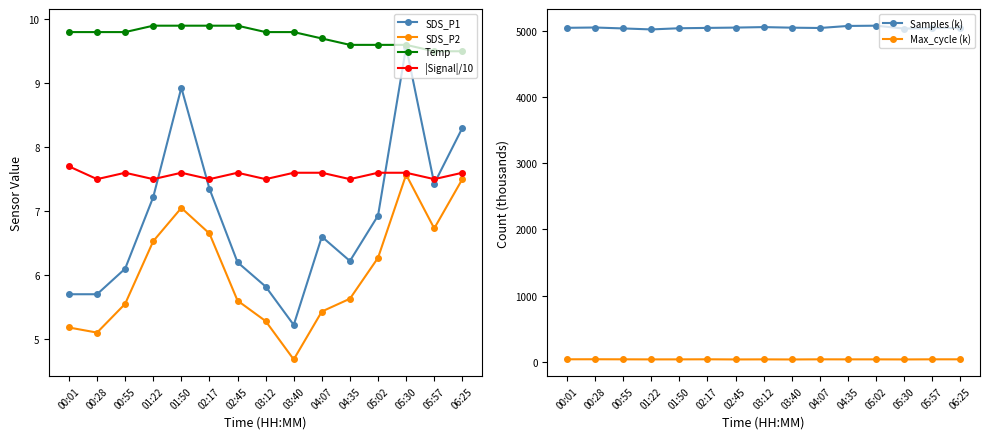

Reading right to left, list all the values displayed in this chart.

SDS_P1: 06:25=8.3	05:57=7.4	05:30=9.6	05:02=6.9	04:35=6.2	04:07=6.6	03:40=5.2	03:12=5.8	02:45=6.2	02:17=7.3	01:50=8.9	01:22=7.2	00:55=6.1	00:28=5.7	00:01=5.7
SDS_P2: 06:25=7.5	05:57=6.7	05:30=7.6	05:02=6.3	04:35=5.6	04:07=5.4	03:40=4.7	03:12=5.3	02:45=5.6	02:17=6.7	01:50=7.0	01:22=6.5	00:55=5.5	00:28=5.1	00:01=5.2
Temp: 06:25=9.5	05:57=9.5	05:30=9.6	05:02=9.6	04:35=9.6	04:07=9.7	03:40=9.8	03:12=9.8	02:45=9.9	02:17=9.9	01:50=9.9	01:22=9.9	00:55=9.8	00:28=9.8	00:01=9.8
|Signal|/10: 06:25=7.6	05:57=7.5	05:30=7.6	05:02=7.6	04:35=7.5	04:07=7.6	03:40=7.6	03:12=7.5	02:45=7.6	02:17=7.5	01:50=7.6	01:22=7.5	00:55=7.6	00:28=7.5	00:01=7.7
Samples (k): 06:25=5038.4	05:57=5036.6	05:30=5029.2	05:02=5073.1	04:35=5069.2	04:07=5038.3	03:40=5043.2	03:12=5051.9	02:45=5044.4	02:17=5039.6	01:50=5034.6	01:22=5016.7	00:55=5031.7	00:28=5045.7	00:01=5041.0
Max_cycle (k): 06:25=38.3	05:57=38.2	05:30=36.6	05:02=37.7	04:35=37.6	04:07=38.2	03:40=36.1	03:12=37.5	02:45=36.4	02:17=38.6	01:50=37.5	01:22=37.1	00:55=38.3	00:28=39.2	00:01=38.7